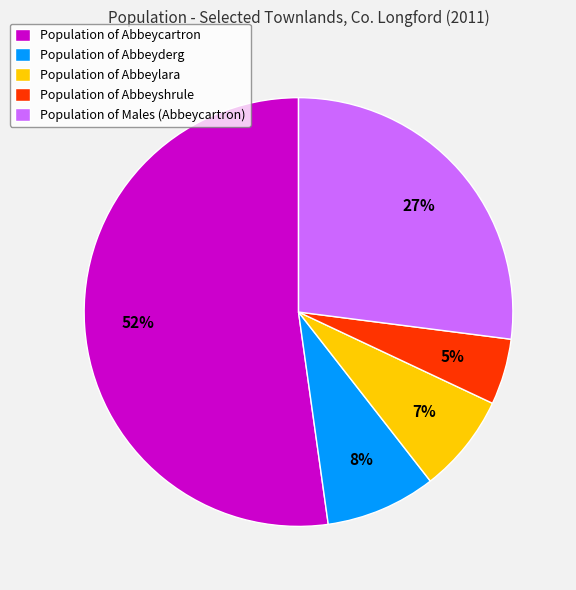

Combined, do Population of Males (Abbeycartron) and Population of Abbeyshrule account for over 50%?

No